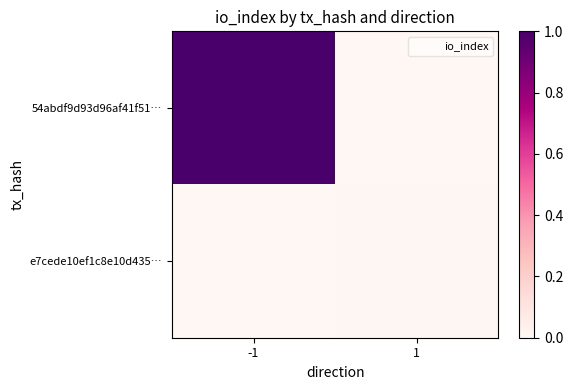

Rank the series by their maximum value, from highest to lowest.

54abdf9d93d96af41f51…, e7cede10ef1c8e10d435…